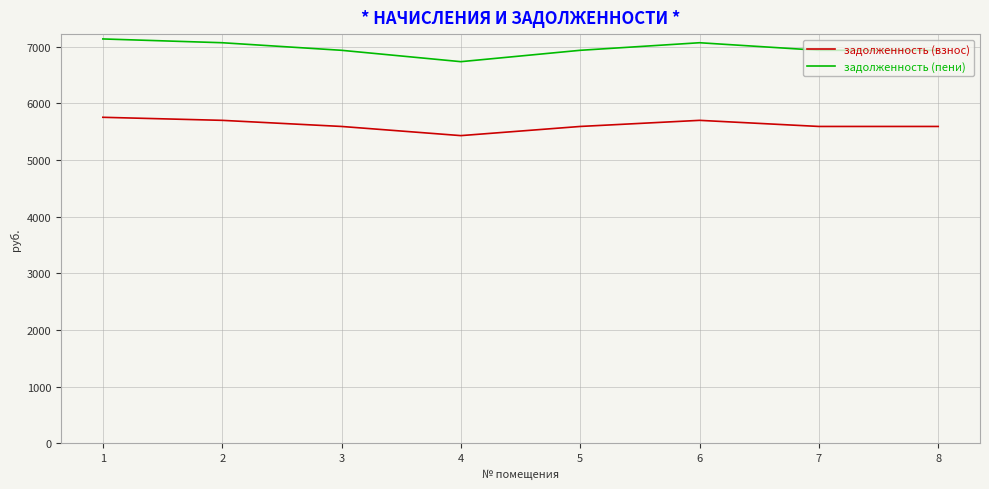

True or false: задолженность (взнос) and задолженность (пени) cross at least once.

False